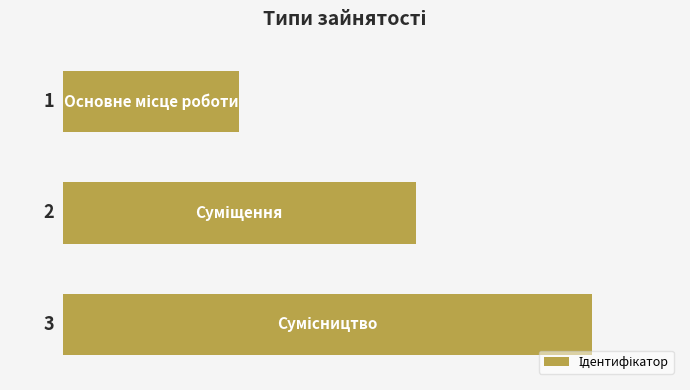

How many data points are less than 2?

1